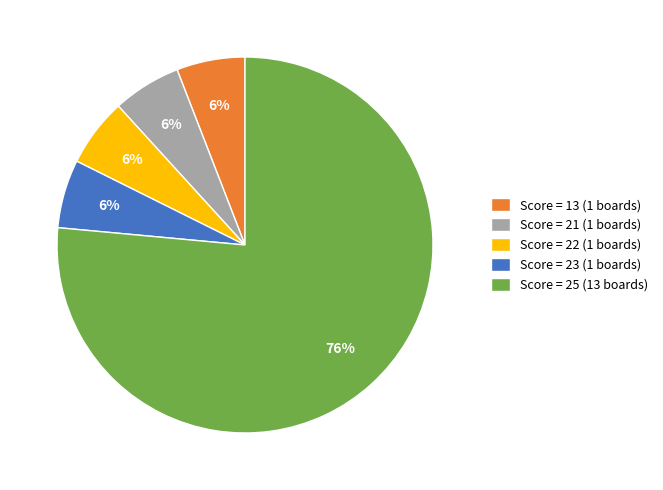

What is the largest slice in the pie chart?

Score = 25 (13 boards)